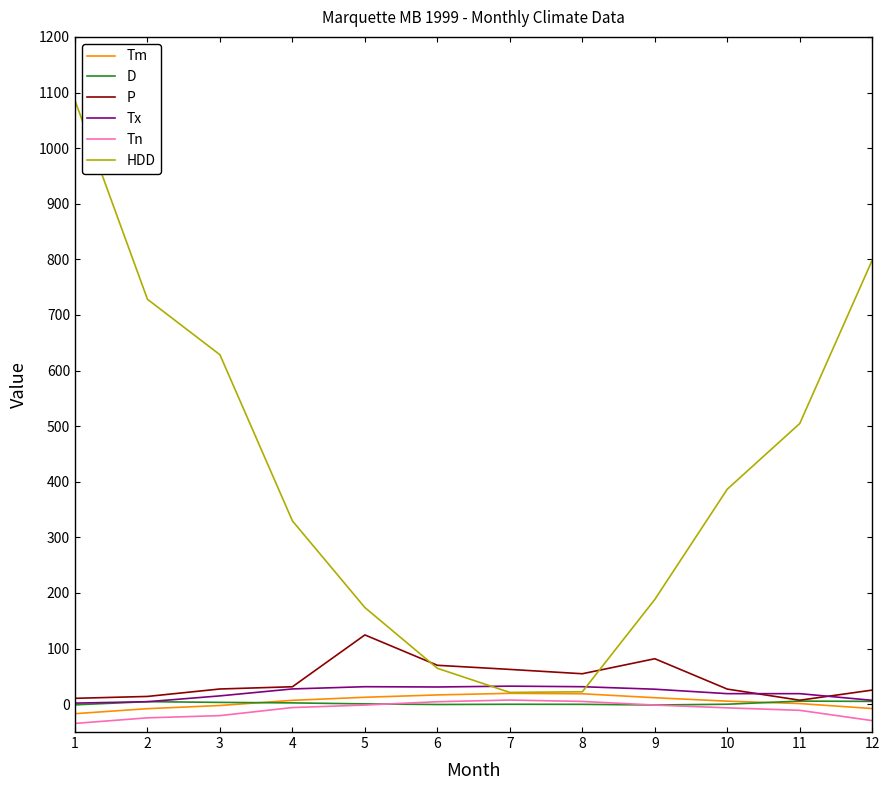

What is the total value across all series at 9?

306.0